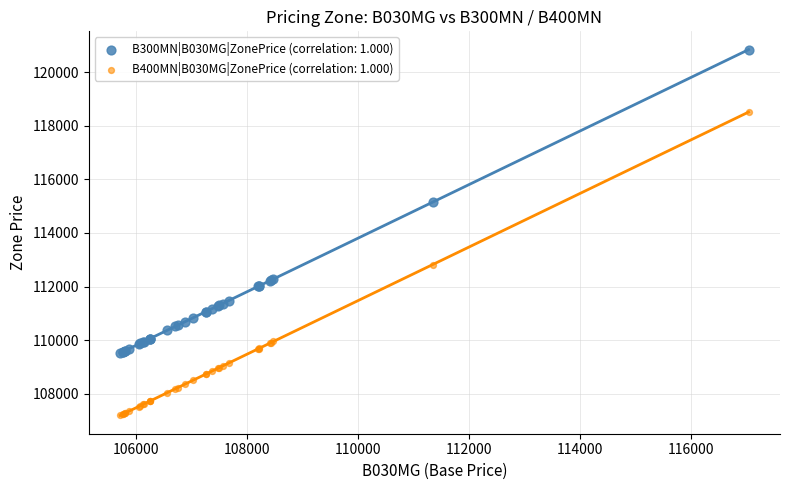

Which series reaches the minimum Y coordinate?

B400MN|B030MG|ZonePrice (correlation: 1.000)